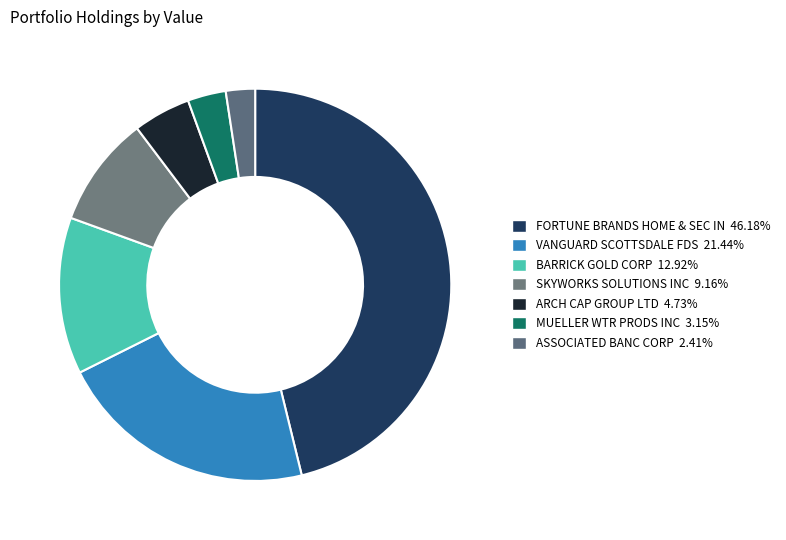

Does VANGUARD SCOTTSDALE FDS account for over 50% of the chart?

No